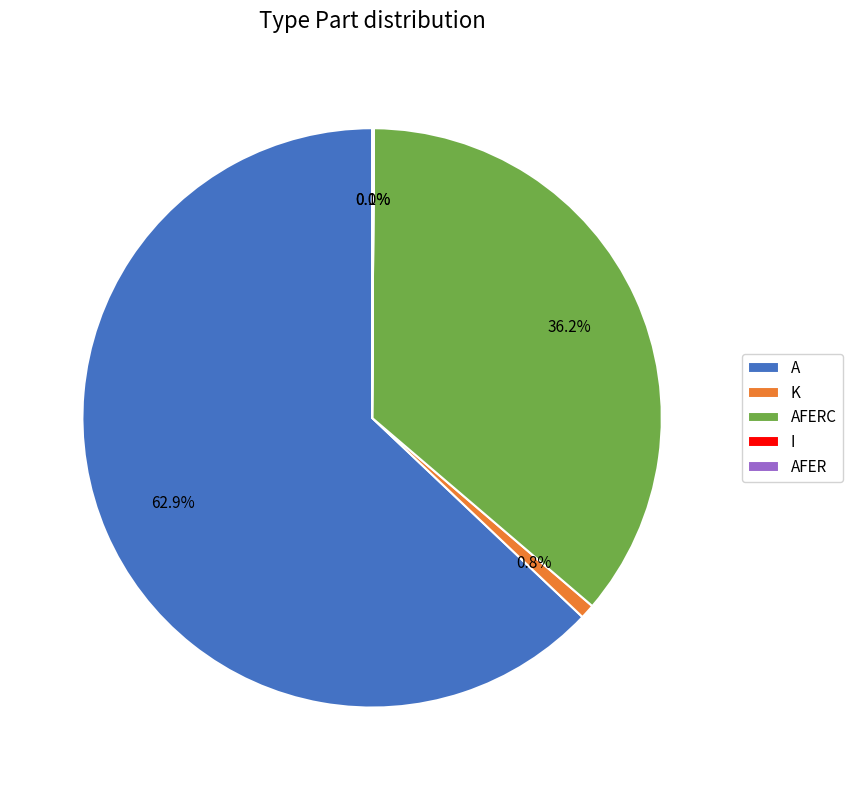

What is the largest slice in the pie chart?

A